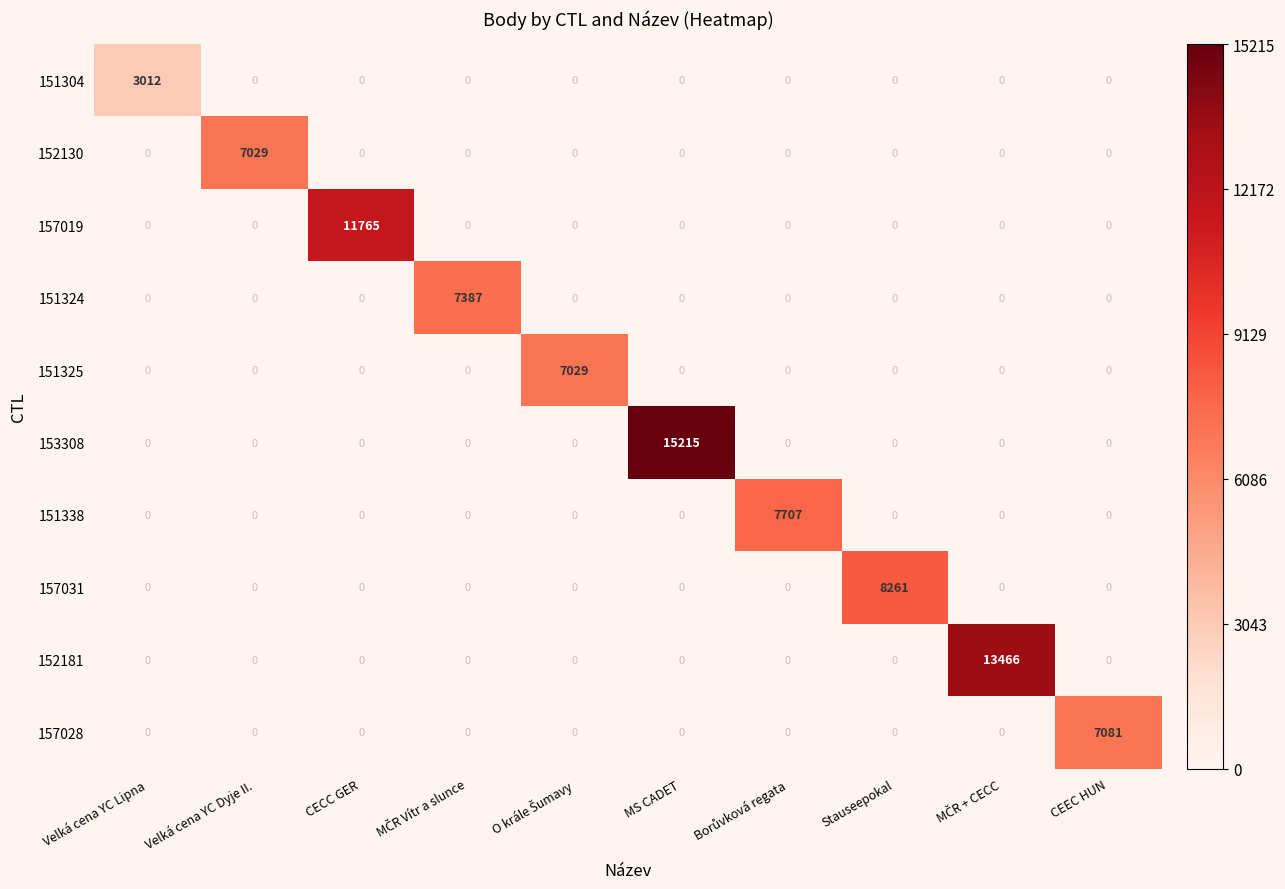

At which category is the sum across all series the highest?

MS CADET